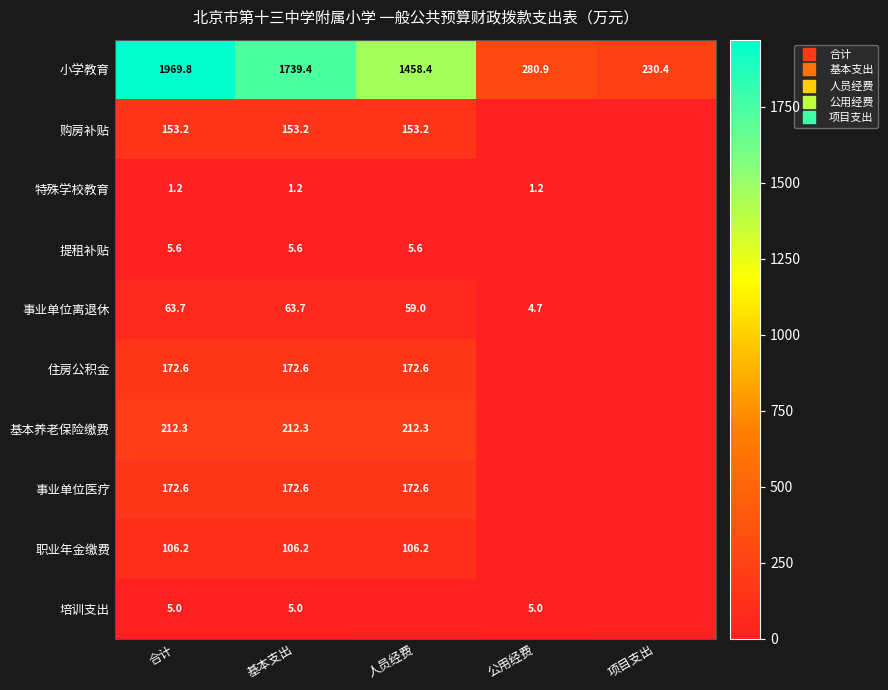

What is the average value of the 事业单位离退休 series?

38.2